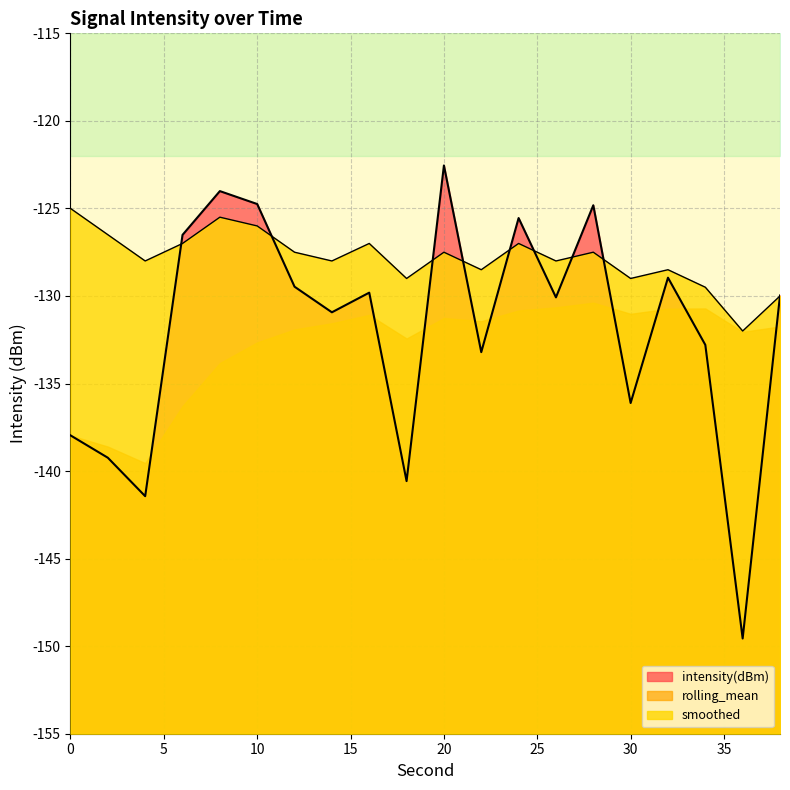

What is the minimum value for smoothed?

-132.0